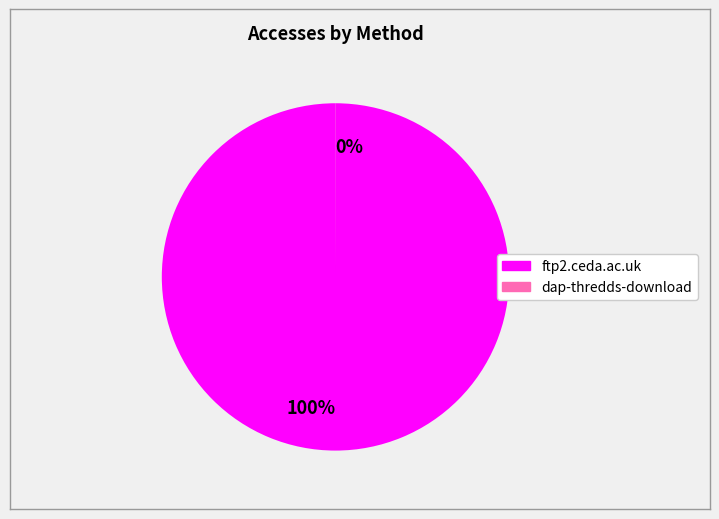

Does any single category account for the majority?

Yes